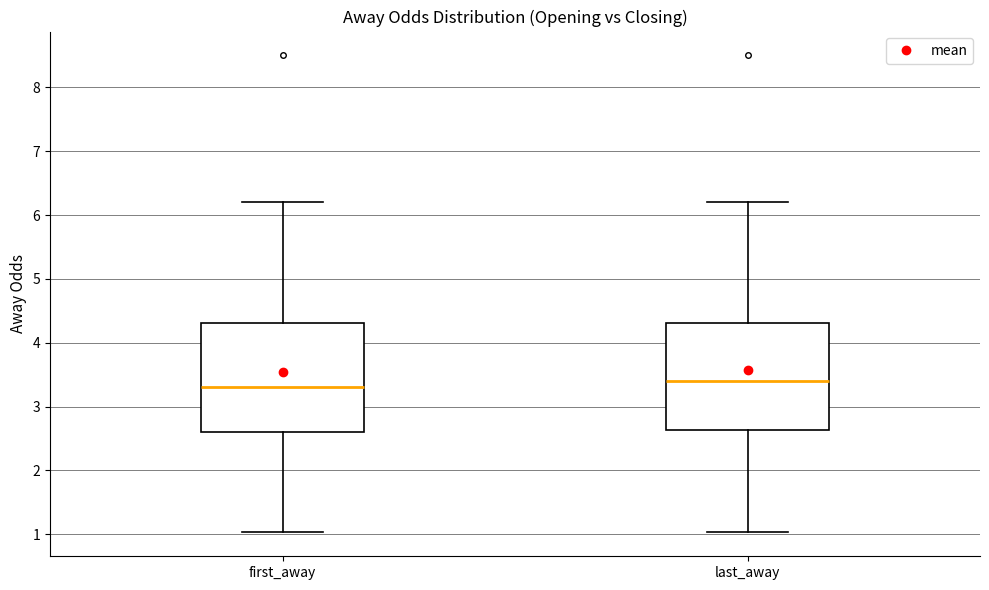

Which box has the highest median line?

last_away